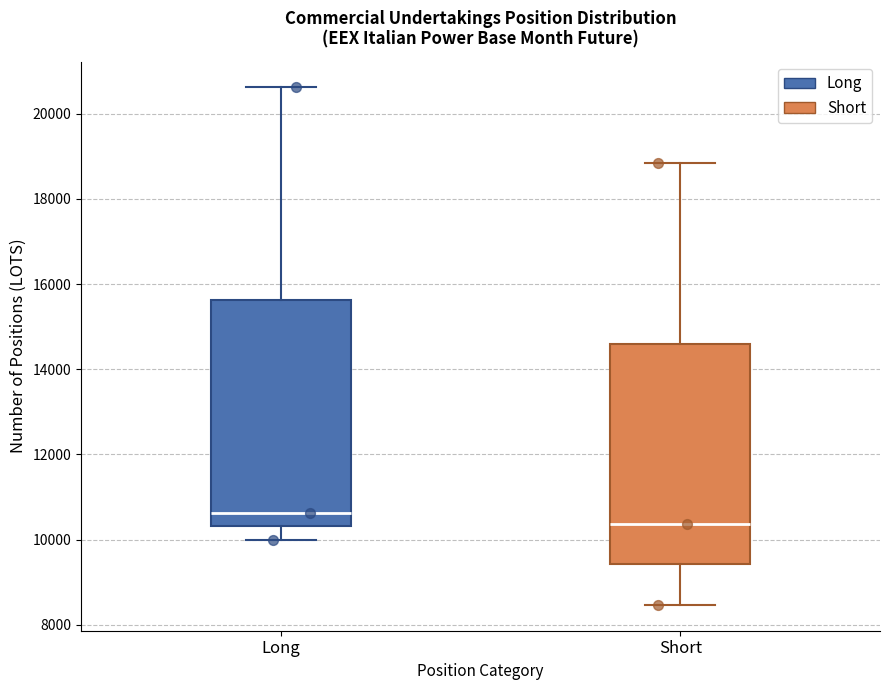

Where does the median line of the box for Long sit on the y-axis? The values are not printed on the chart, so give them approximately, as read against the axis.

10600